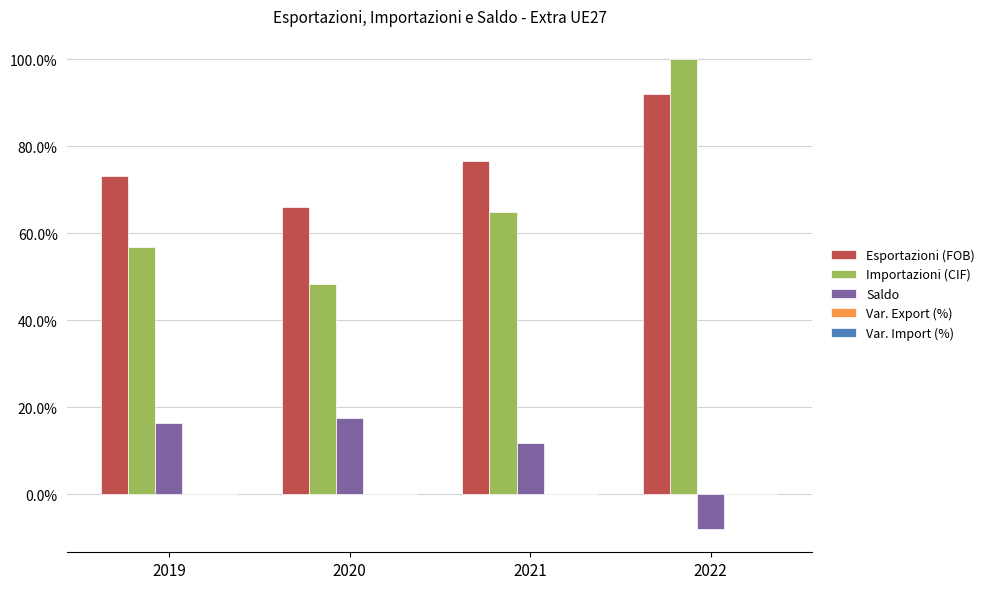

Reading right to left, list all the values displayed in this chart.

Esportazioni (FOB): 2022=0.9	2021=0.8	2020=0.7	2019=0.7
Importazioni (CIF): 2022=1.0	2021=0.6	2020=0.5	2019=0.6
Saldo: 2022=-0.1	2021=0.1	2020=0.2	2019=0.2
Var. Export (%): 2022=0.0	2021=0.0	2020=-0.0	2019=0.0
Var. Import (%): 2022=0.0	2021=0.0	2020=-0.0	2019=-0.0